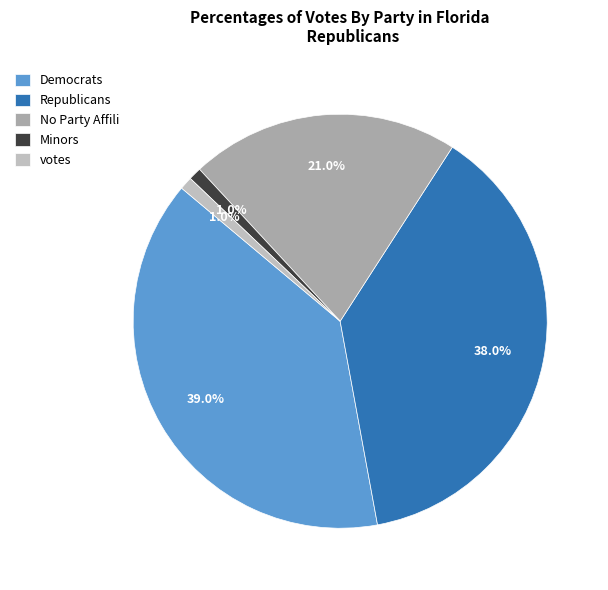

How many segments does this pie chart have?

5